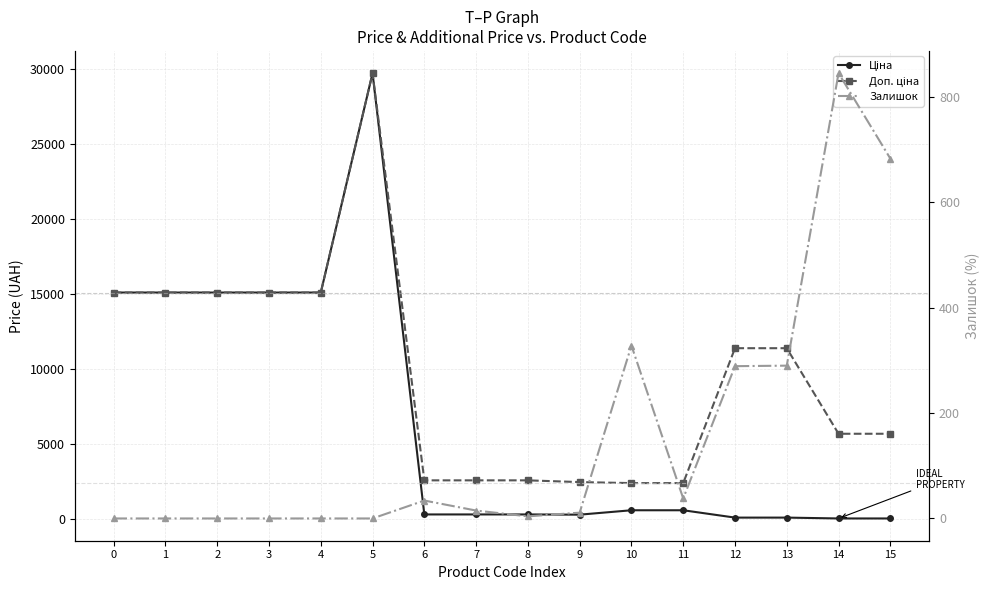

Reading left to right, extract all data points from this chart.

Ціна: 0=15120.0	1=15120.0	2=15120.0	3=15120.0	4=15120.0	5=29747.2	6=324.8	7=324.8	8=324.8	9=310.3	10=603.7	11=603.7	12=114.1	13=114.1	14=57.0	15=57.0
Доп. ціна: 0=15120.0	1=15120.0	2=15120.0	3=15120.0	4=15120.0	5=29747.2	6=2598.3	7=2598.3	8=2598.3	9=2482.4	10=2414.8	11=2414.8	12=11410.0	13=11410.0	14=5705.0	15=5705.0
Залишок: 0=0.0	1=0.0	2=0.0	3=0.0	4=0.0	5=0.0	6=34.0	7=15.0	8=4.0	9=11.0	10=328.0	11=38.0	12=289.0	13=290.0	14=845.0	15=683.0